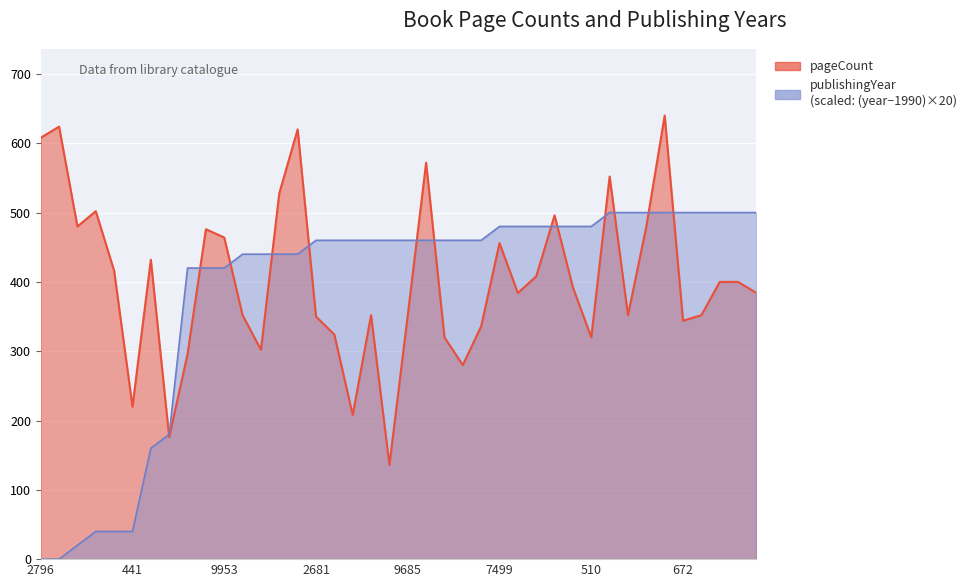

What is the label of the 37th point from the left?

13514